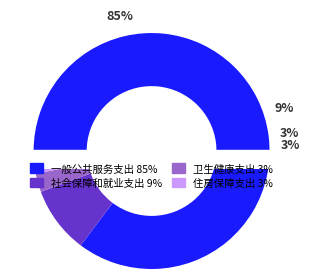

Which slice represents more than half of the pie?

一般公共服务支出